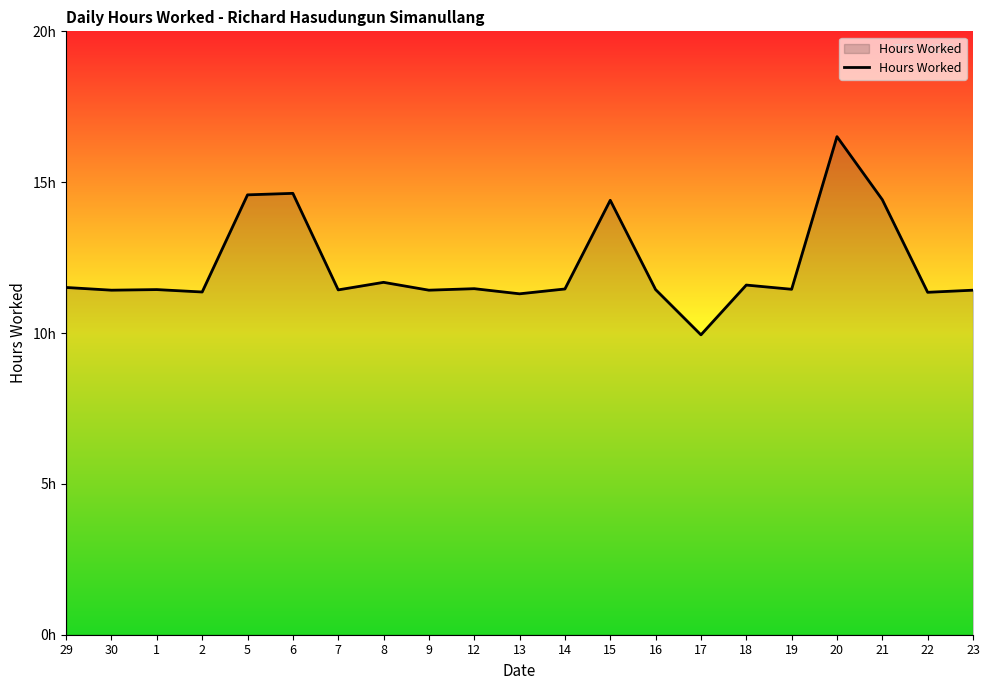

Where is the first local minimum?

30